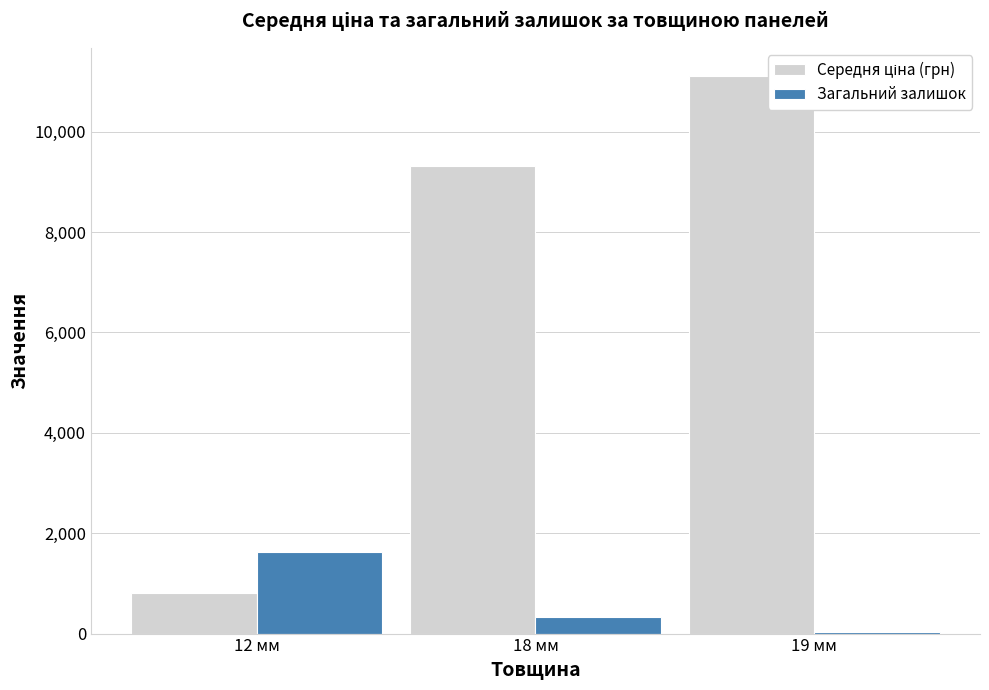

What is the difference between the highest and lowest values at 12 мм?

821.0